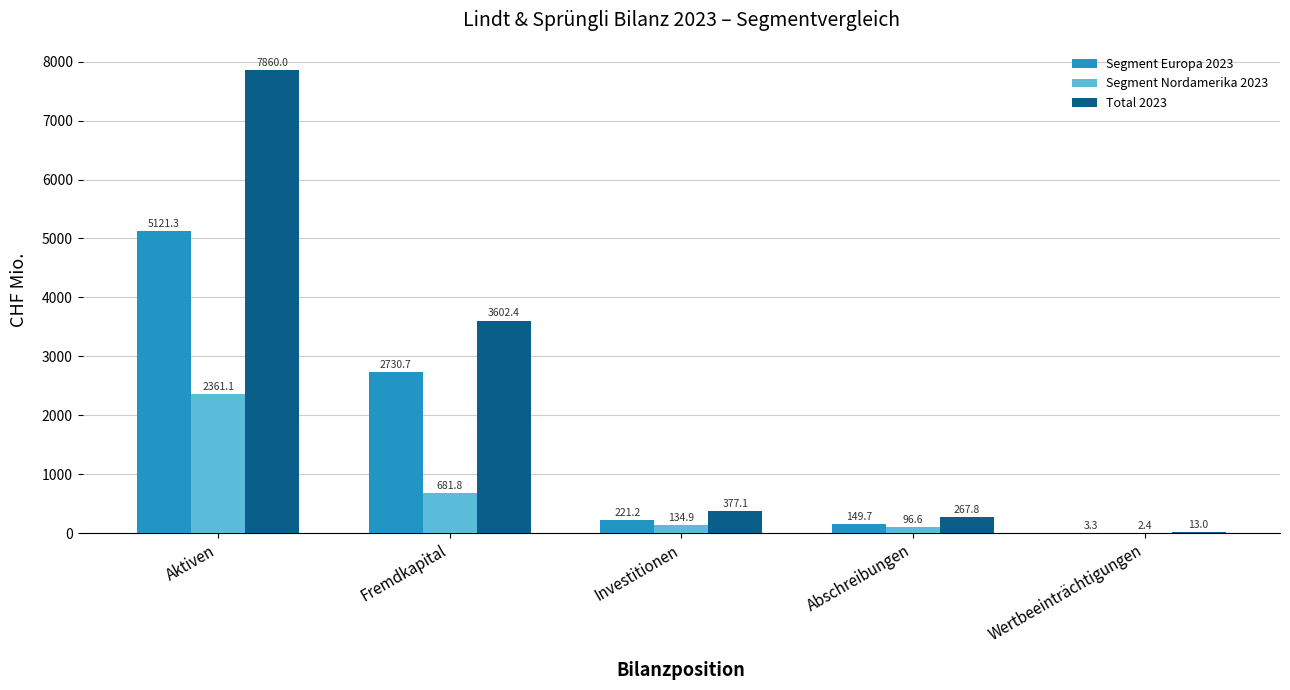

What is the total value across all series at Abschreibungen?

514.1